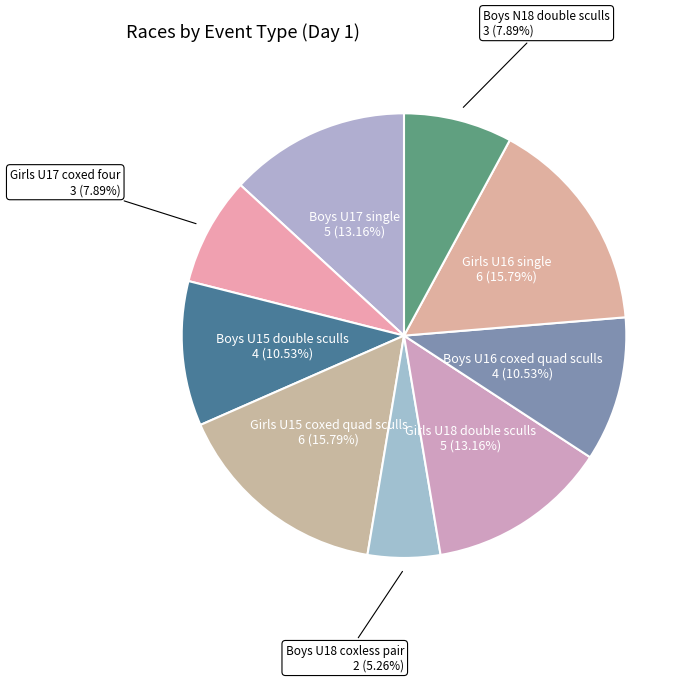

What is the smallest slice in the pie chart?

Boys U18 coxless pair